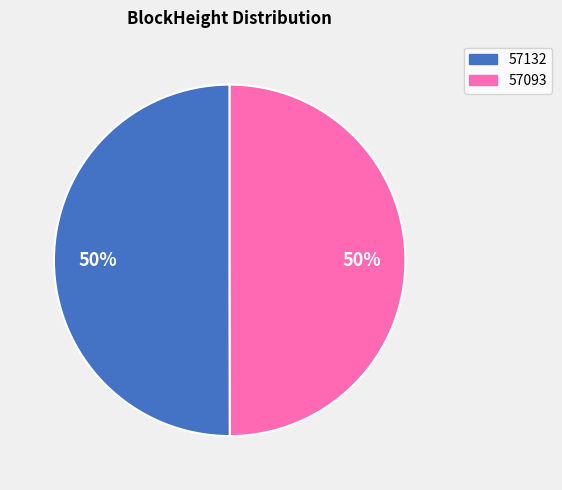

Is it true that 57093 is 58% of the pie?

False